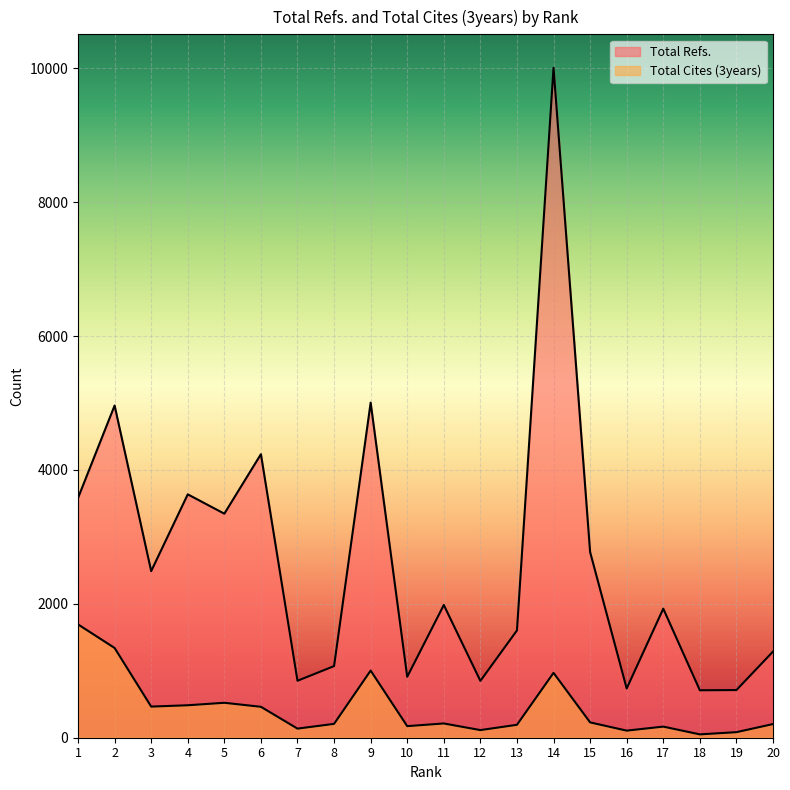

At which category does Total Refs. reach its first local valley?

3